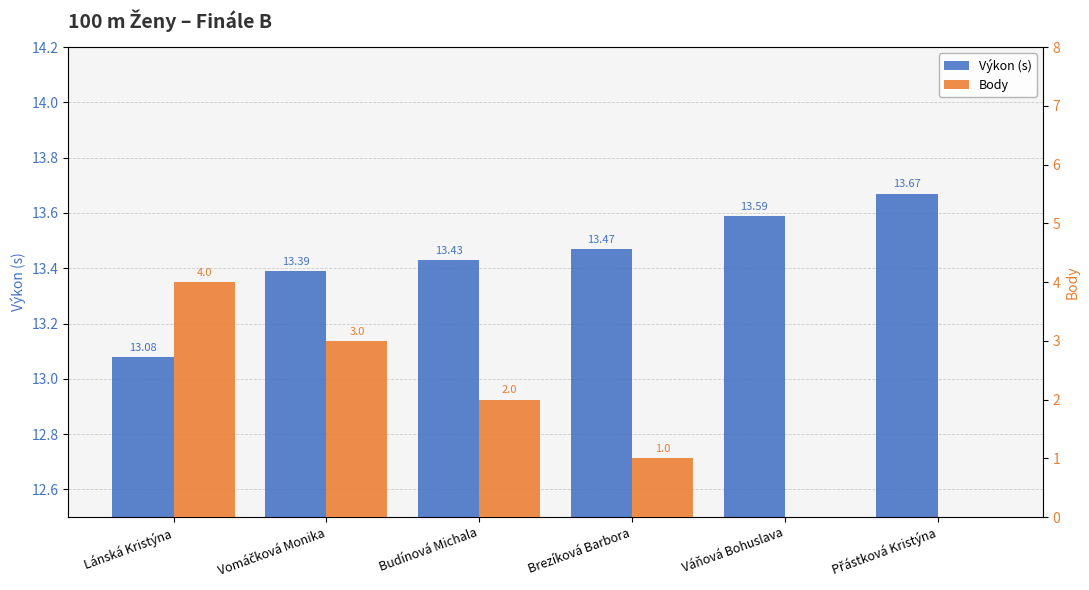

What is the label of the 2nd bar from the left?

Vomáčková Monika